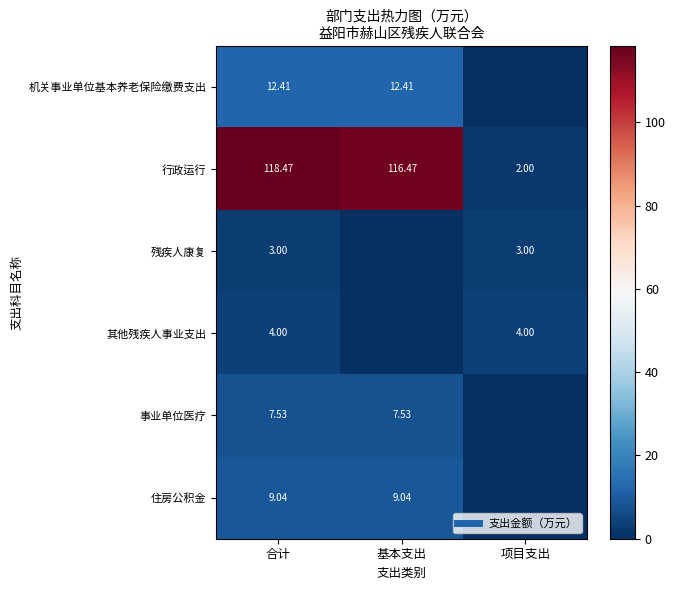

The value of 行政运行 at 合计 is 159.9. True or false?

False